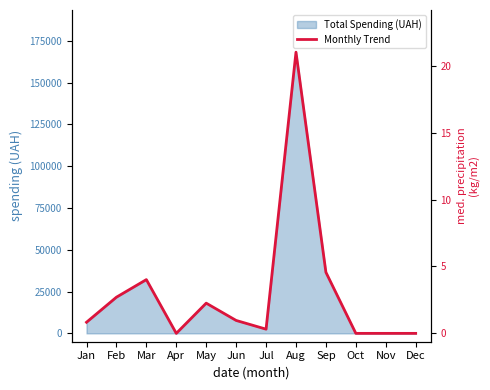

Between Jan and Dec, which is larger?

Jan